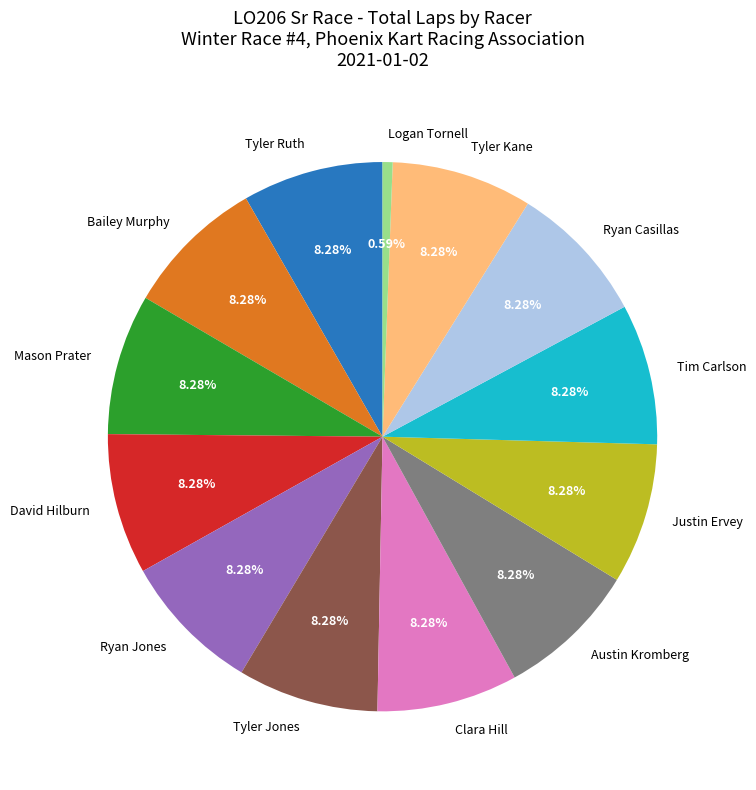

Which category has the smallest portion of the pie?

Logan Tornell